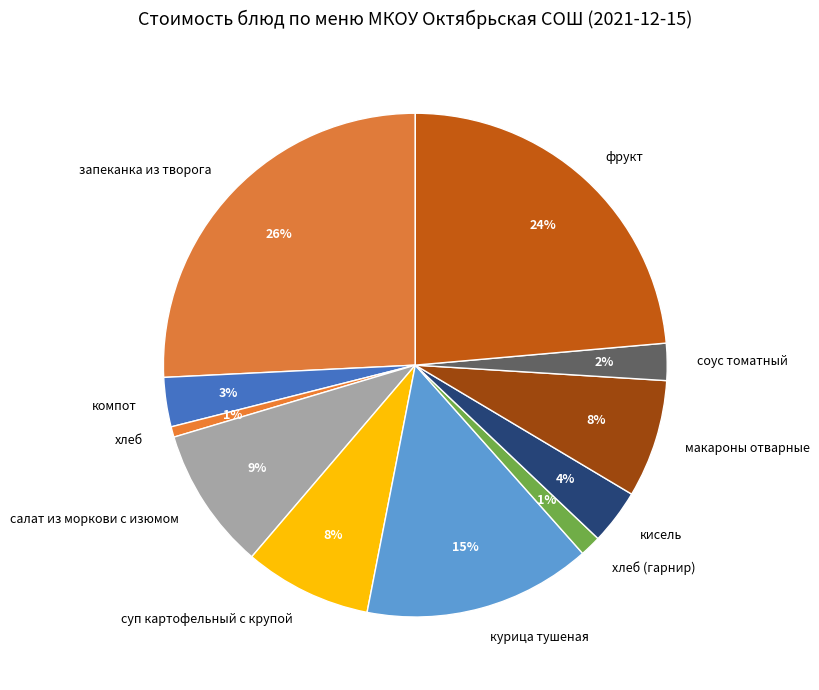

To the nearest percent, what is the difference between the largest and smallest slice percentages?

25%